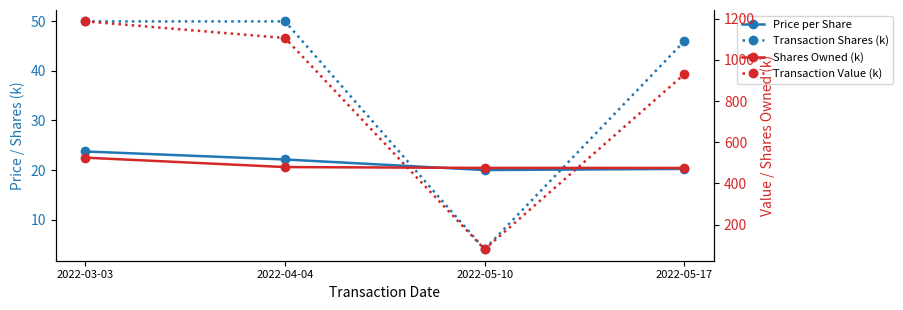

The value of Transaction Value (k) at 2022-04-04 is 1106.5. True or false?

True